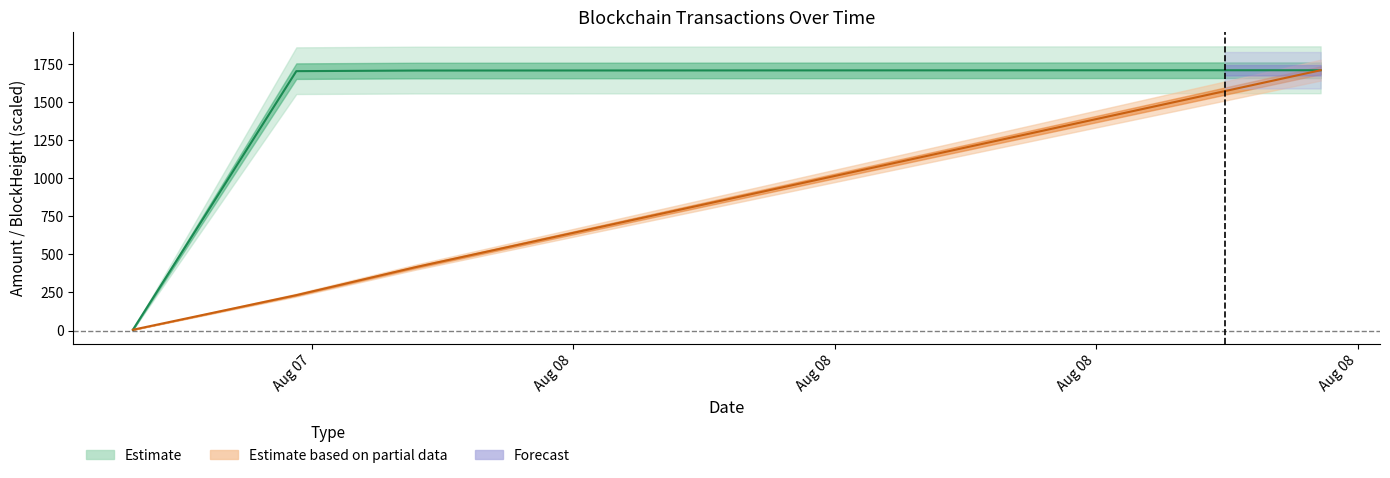

Rank the series at 2021-08-08 00:24:00 from highest to lowest value.

Amount, BlockHeight